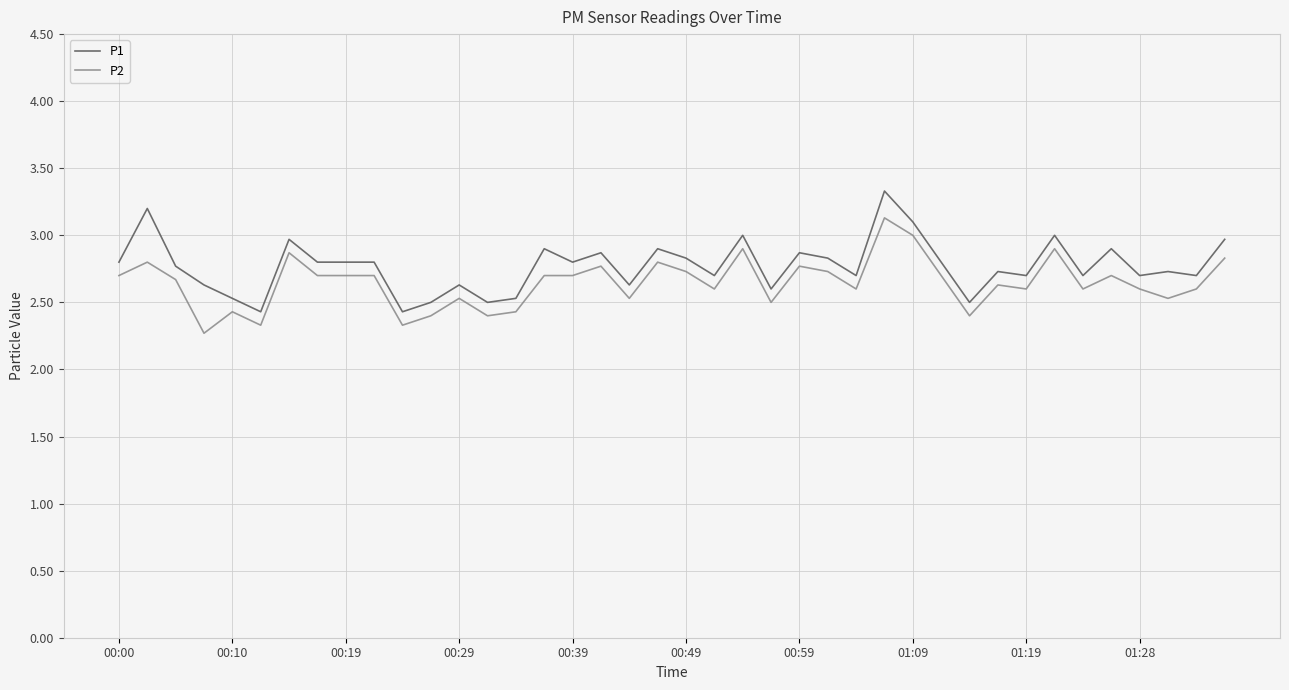

What is the lowest value of the P2 series?

2.3